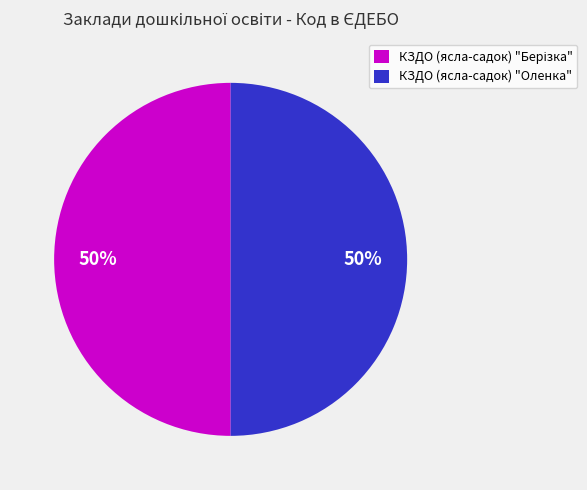

How many segments does this pie chart have?

2